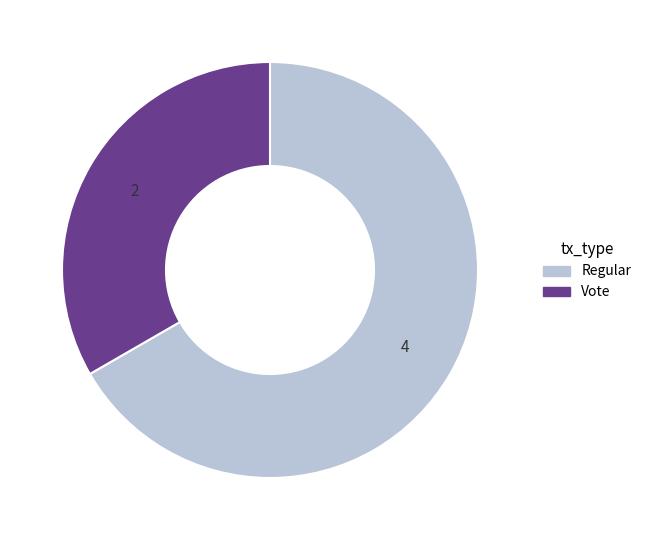

Rank the categories by value from lowest to highest.

Vote, Regular